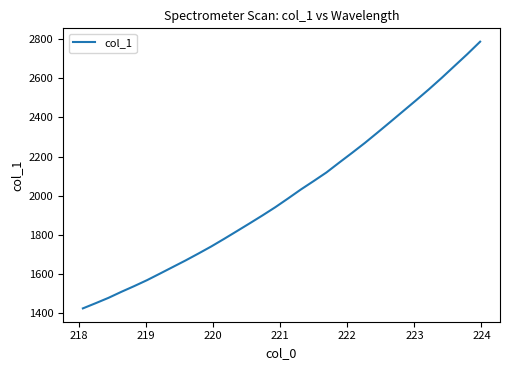

What is the greatest value displayed?

2786.4